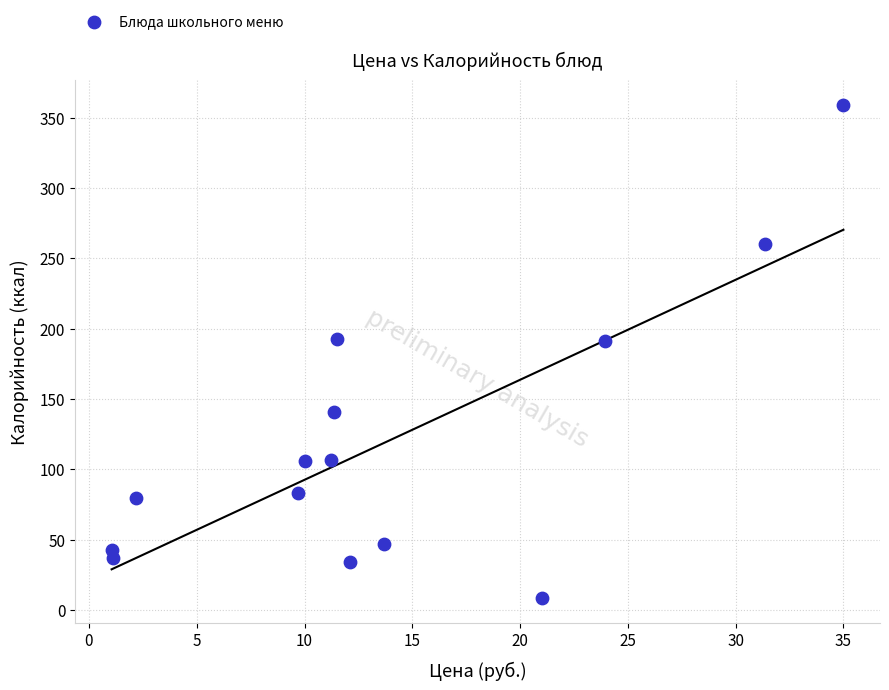

What is the range of Y values (max minus min)?

350.9